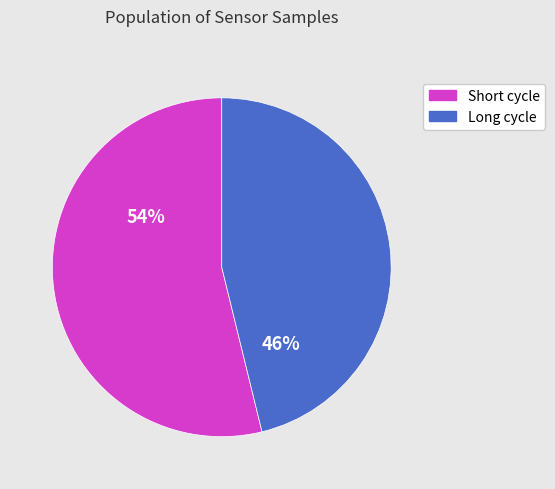

To the nearest percent, what is the difference between the largest and smallest slice percentages?

8%